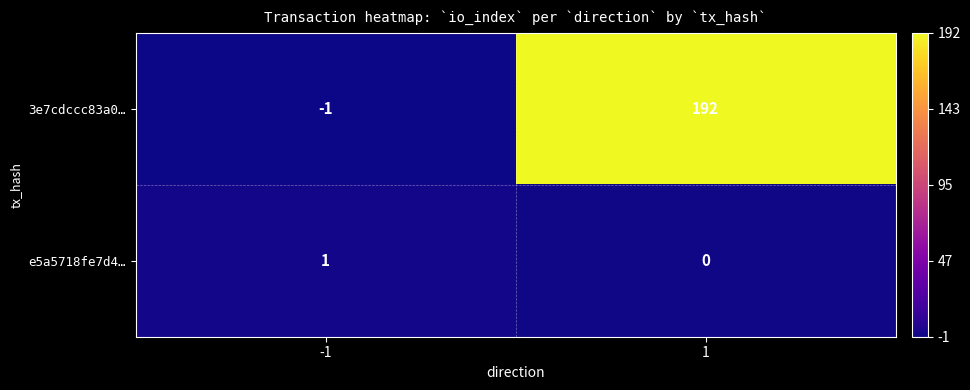

True or false: e5a5718fe7d4… has a value of 0 at -1.

False